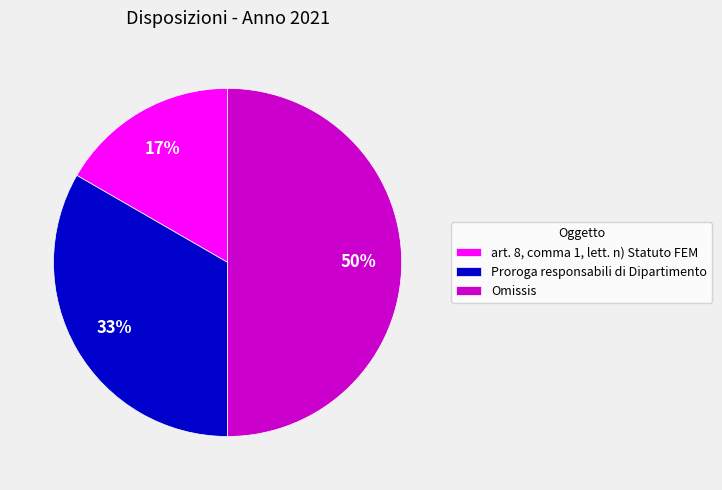

Rank the categories by value from highest to lowest.

Omissis, Proroga responsabili di Dipartimento, art. 8, comma 1, lett. n) Statuto FEM